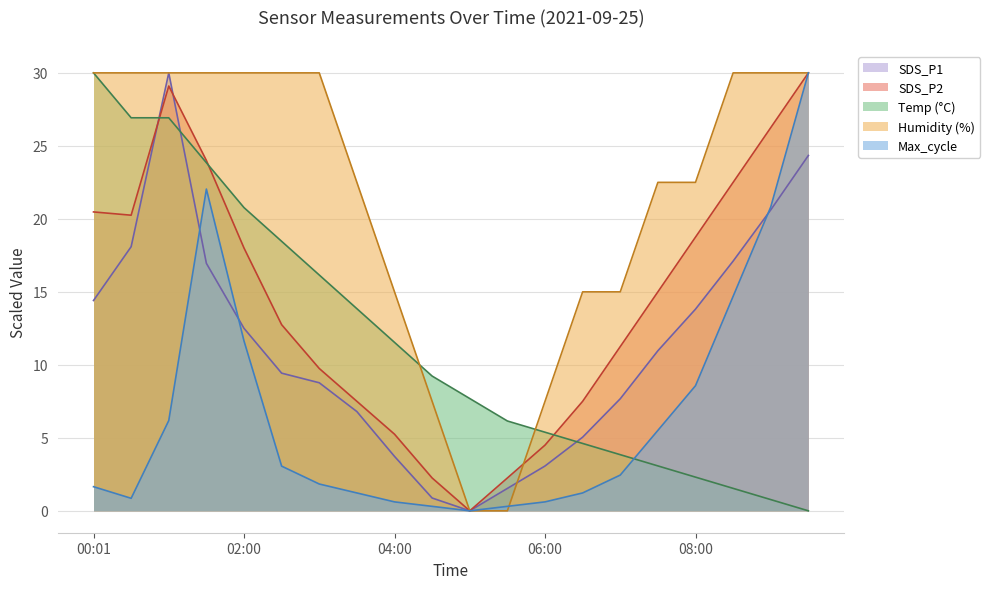

True or false: Temp has more than 2 interior local peaks.

False